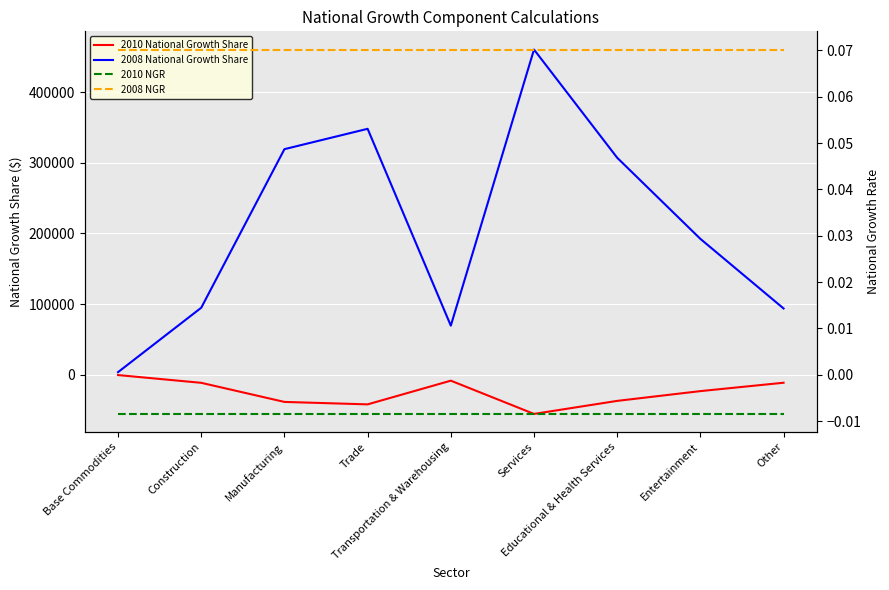

True or false: 2010 NGR and 2008 NGR intersect in this chart.

False